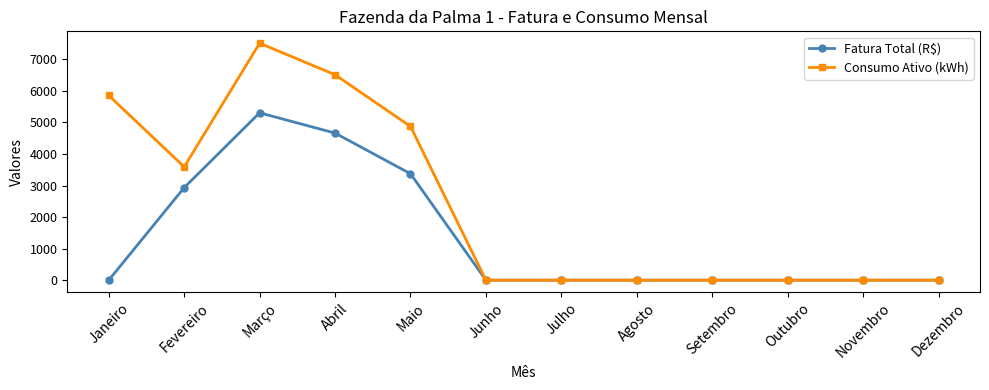

Is it true that Consumo Ativo (kWh) equals 0.0 at Novembro?

True